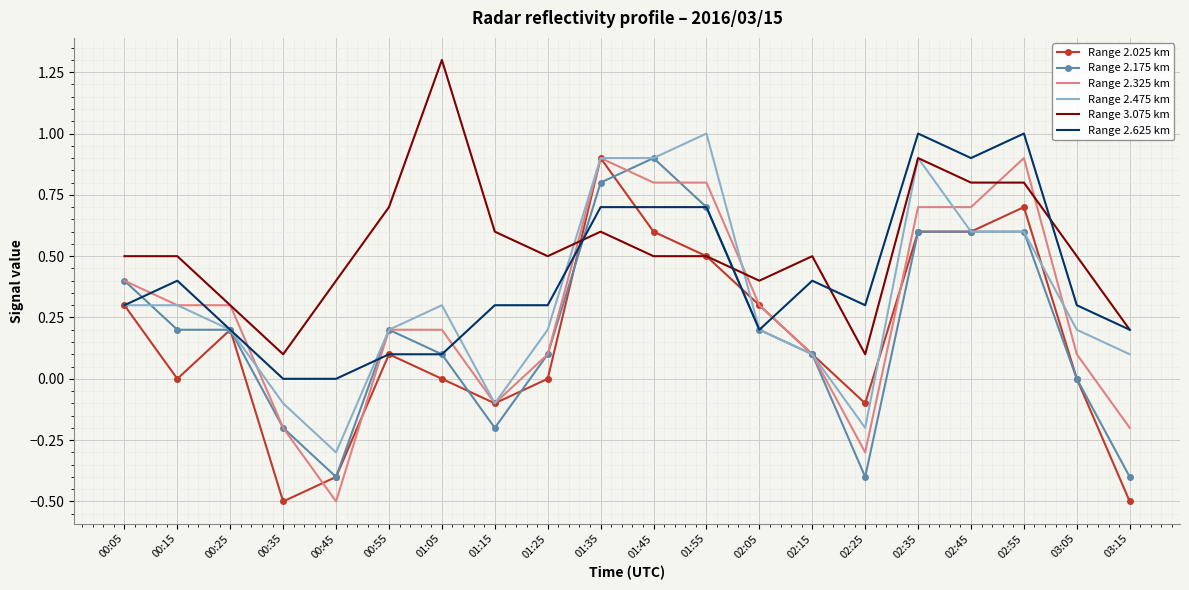

What is the average value of the Range 2.025 km series?

0.2